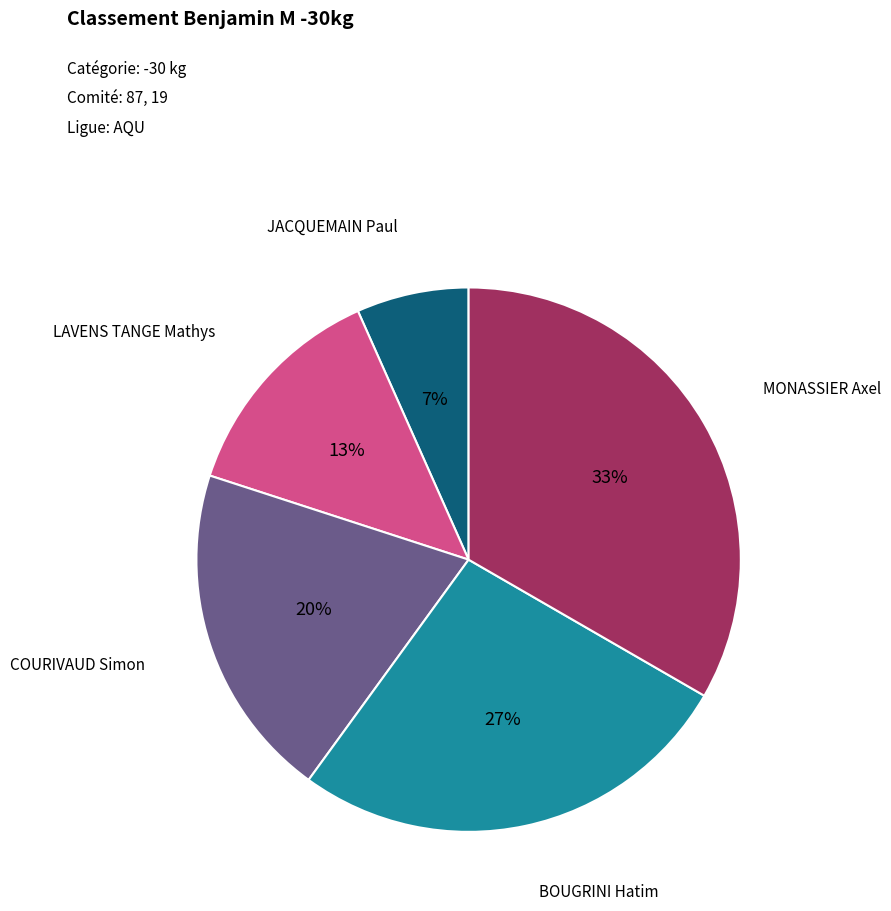

Is there a majority slice in this chart?

No